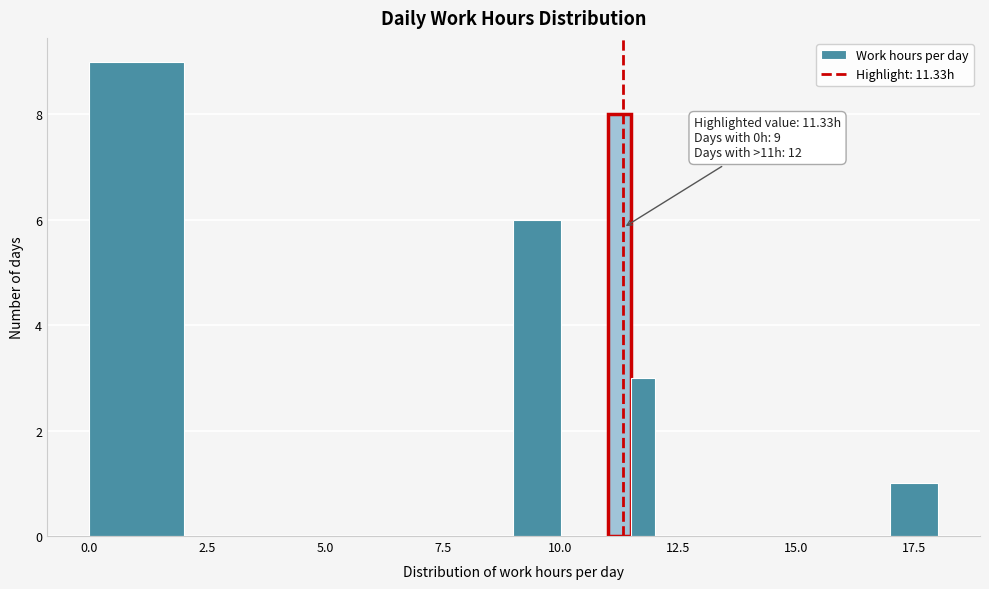

Read against the x-axis, roughly where is the centre of the tallest bar?

1.0